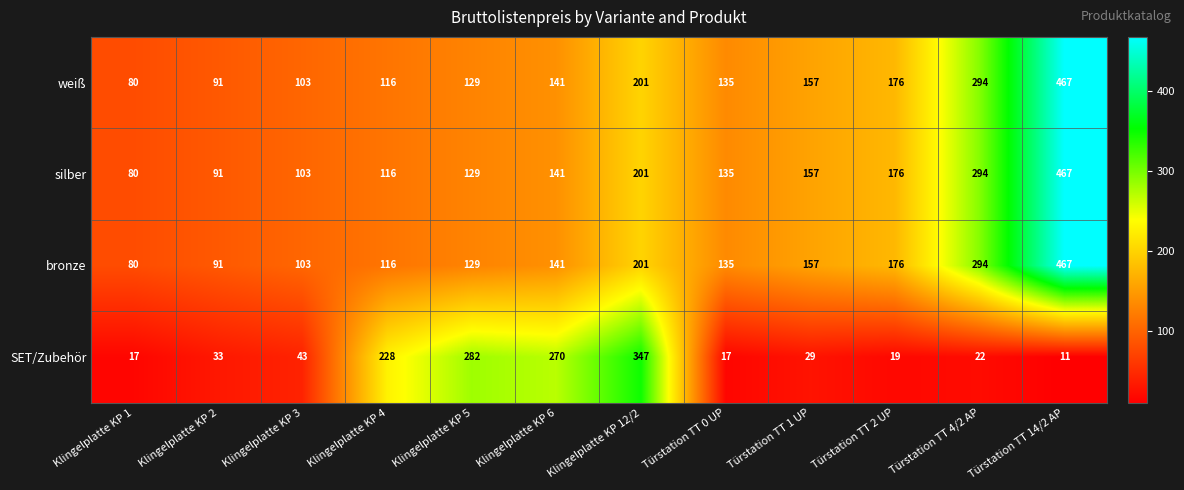

List the labels in order of weiß value, largest first.

Türstation TT 14/2 AP, Türstation TT 4/2 AP, Klingelplatte KP 12/2, Türstation TT 2 UP, Türstation TT 1 UP, Klingelplatte KP 6, Türstation TT 0 UP, Klingelplatte KP 5, Klingelplatte KP 4, Klingelplatte KP 3, Klingelplatte KP 2, Klingelplatte KP 1